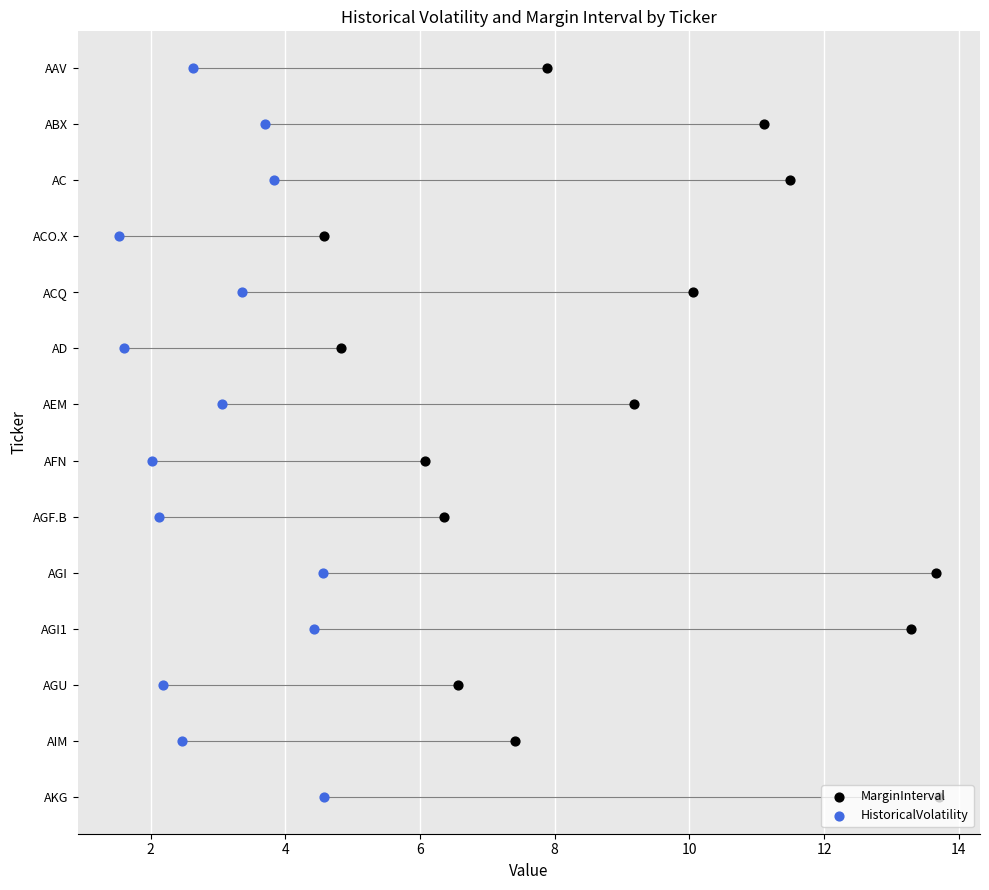

What are all the series names shown in the legend?

MarginInterval, HistoricalVolatility